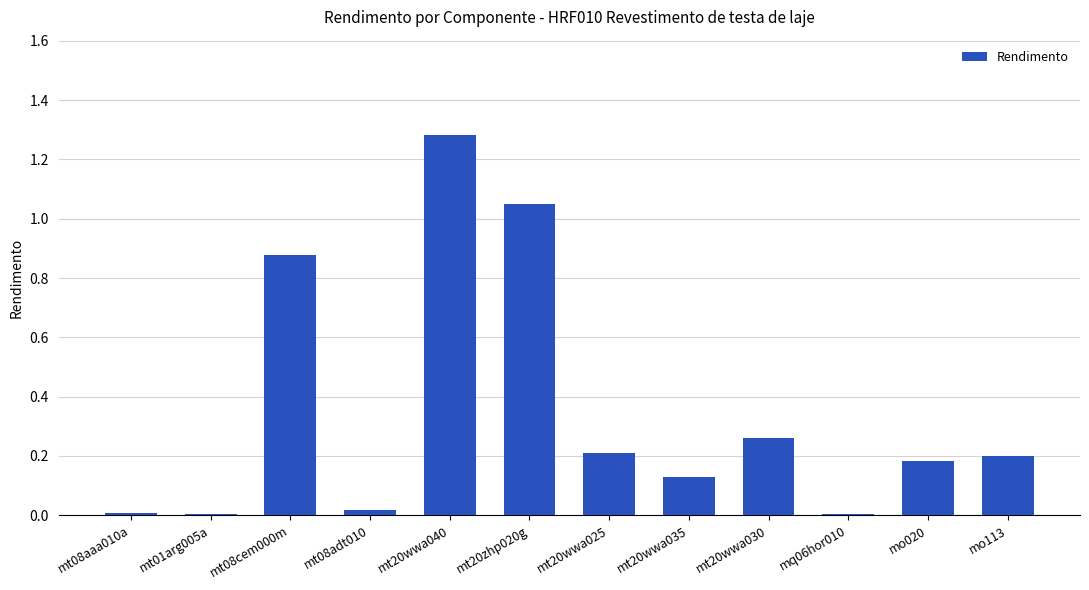

True or false: the data shows 0.3 at mo113.

False